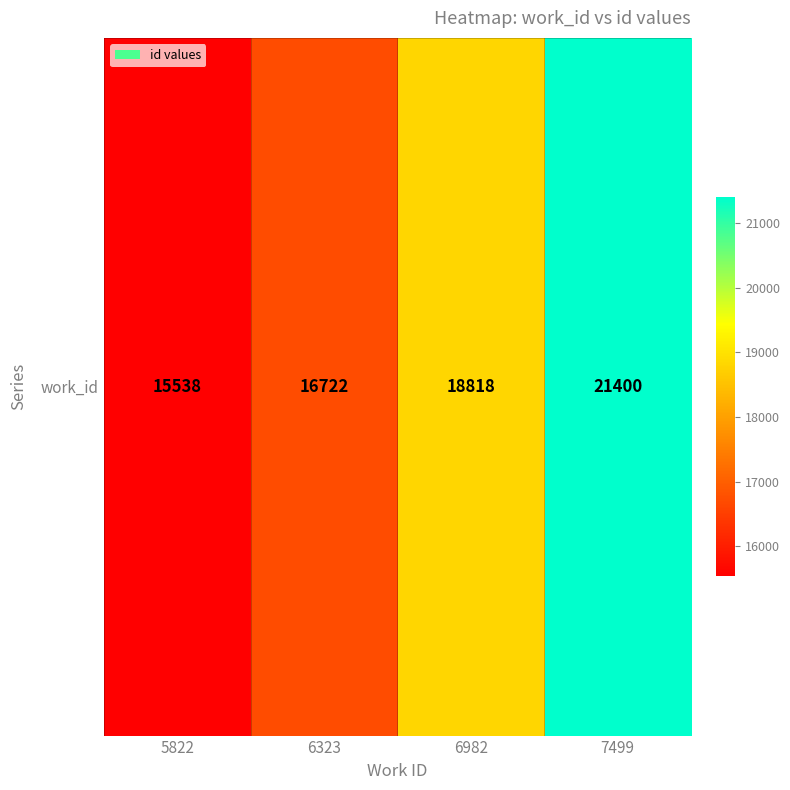

Count the values in the range 16722 to 21400.

3